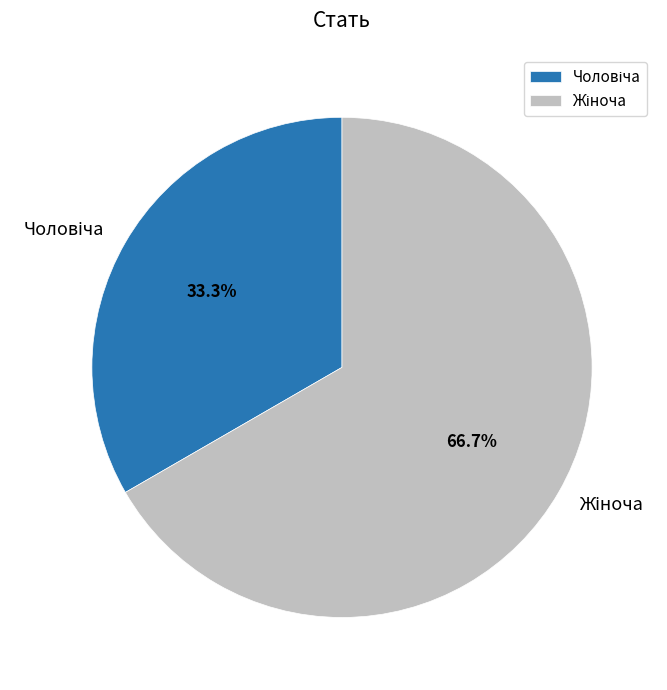

Is there a majority slice in this chart?

Yes